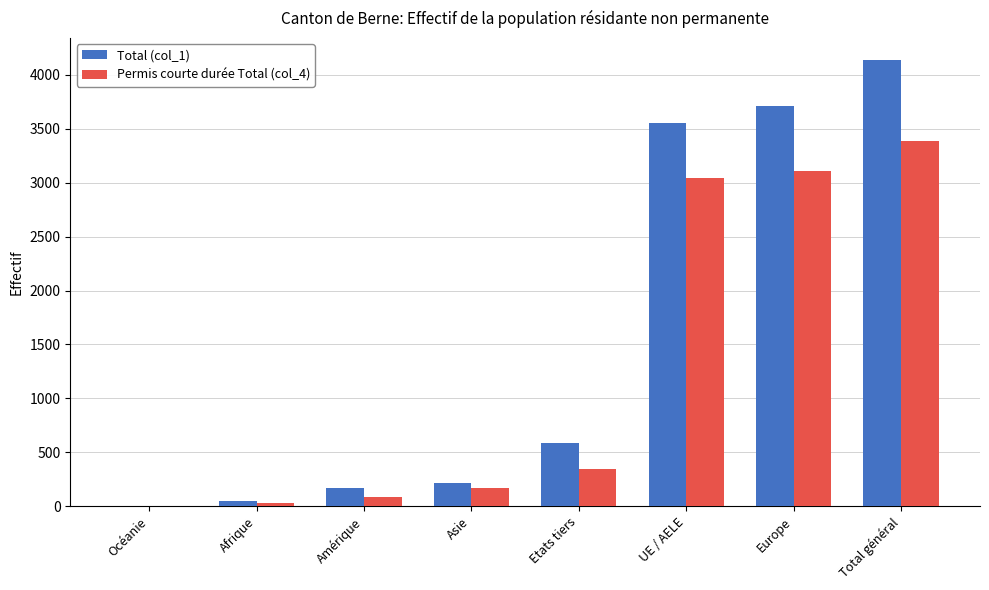

Which series changed the most between Asie and Etats tiers?

Total (col_1)